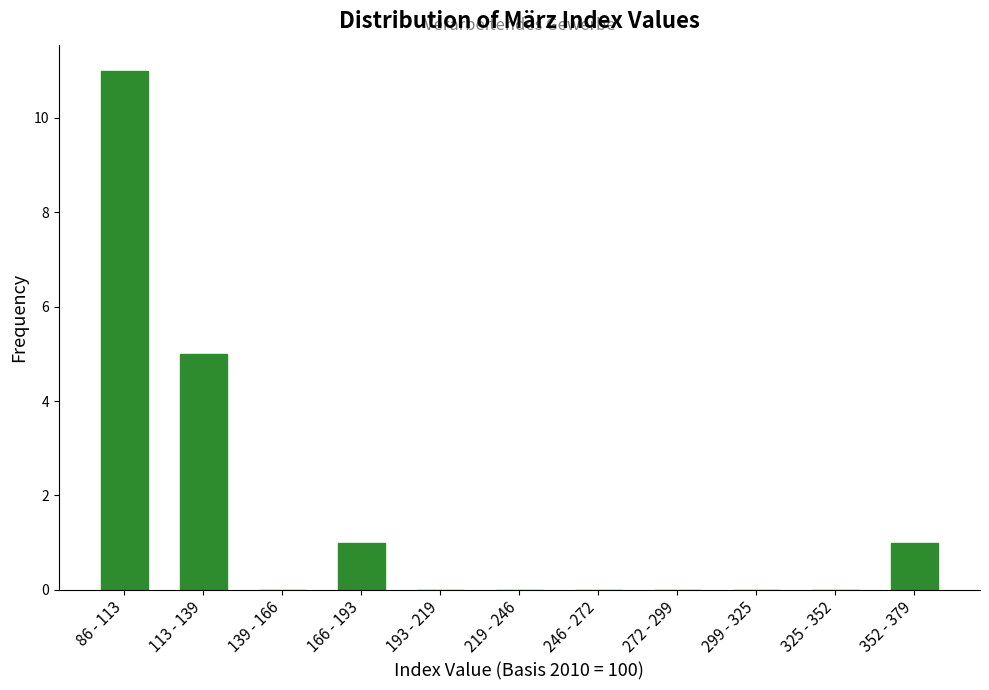

Reading left to right, what are all the values shown in this chart?

86 - 113=11	113 - 139=5	139 - 166=0	166 - 193=1	193 - 219=0	219 - 246=0	246 - 272=0	272 - 299=0	299 - 325=0	325 - 352=0	352 - 379=1